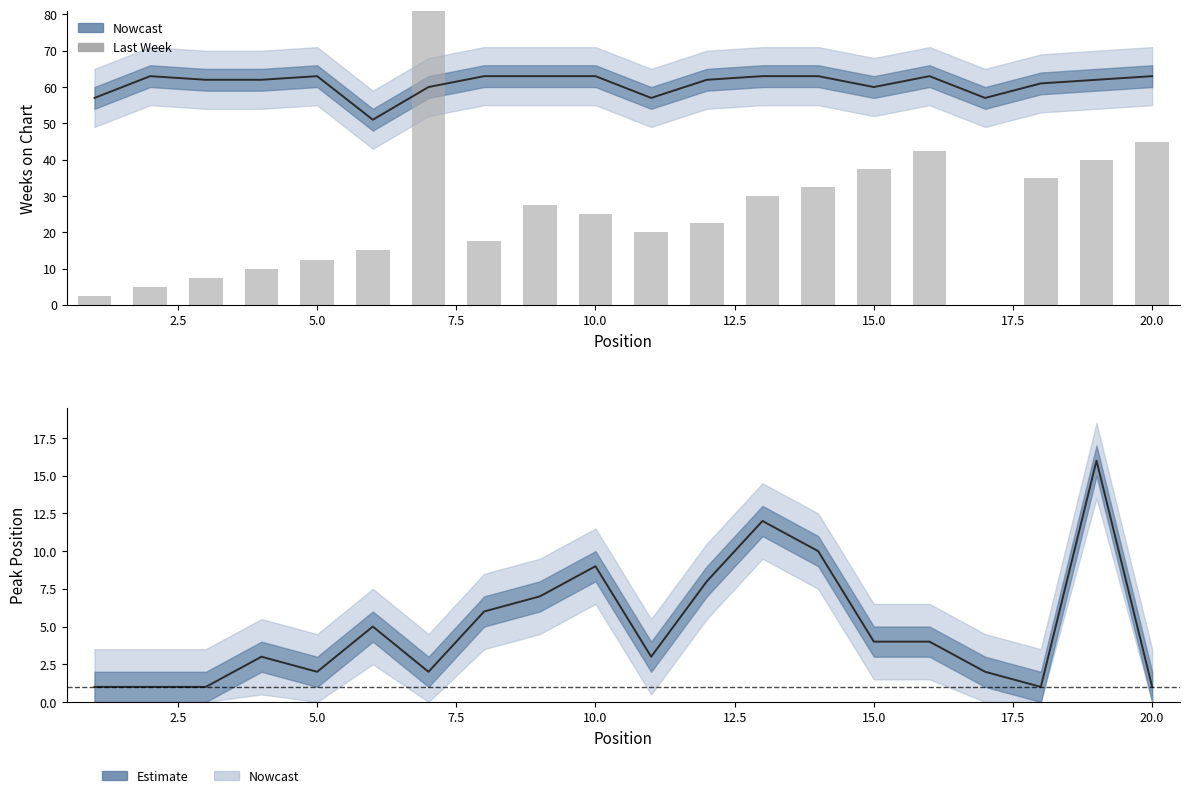

Does the chart contain stacked bars?

No